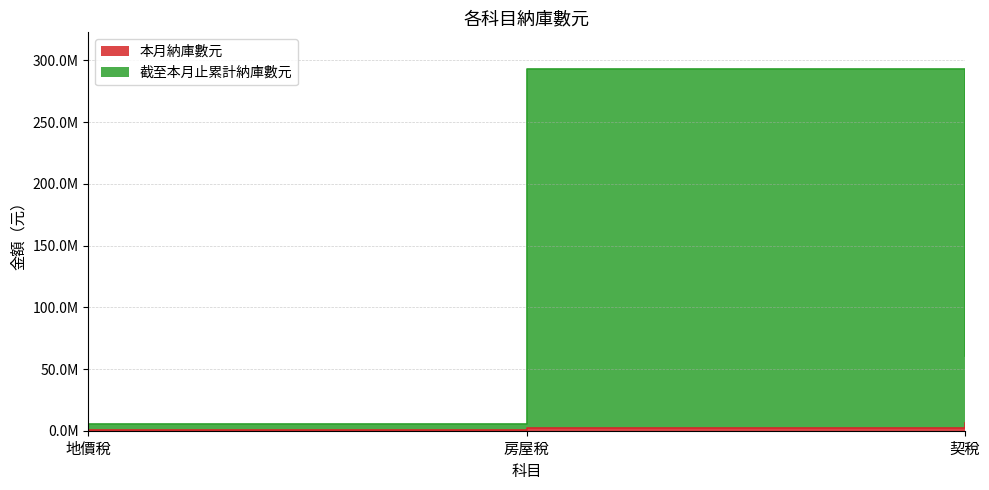

What position from the right is 地價稅?

3